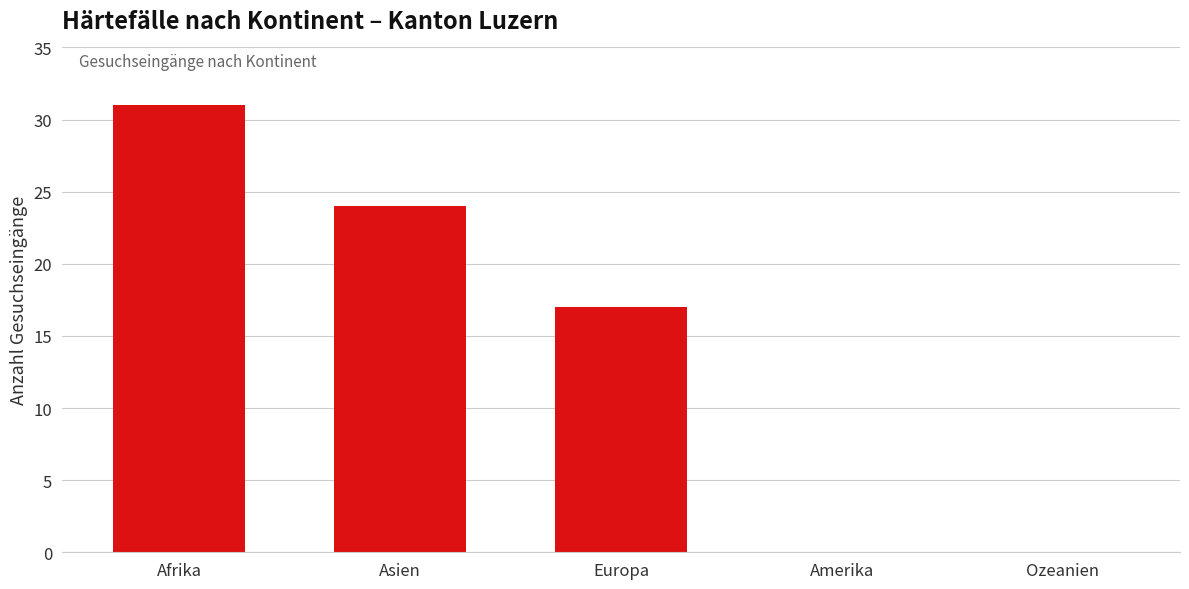

What is the sum of the values at Ozeanien and Asien?

24